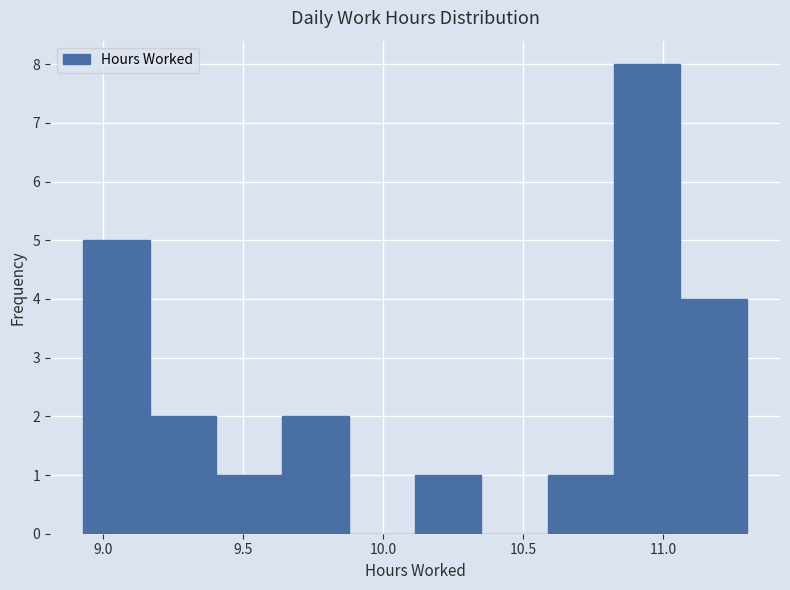

Reading left to right, list every bar in this chart as the range it spans on the x-axis followed by its height. Neither the bar edges nor the heights are printed on the chart, so give them approximately, as read against the axes.

8.95 to 9.15: 5
9.15 to 9.40: 2
9.40 to 9.65: 1
9.65 to 9.90: 2
9.90 to 10.10: 0
10.10 to 10.35: 1
10.35 to 10.60: 0
10.60 to 10.85: 1
10.85 to 11.05: 8
11.05 to 11.30: 4